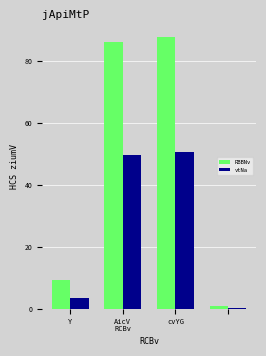

What is the maximum value shown in the chart?

87.7